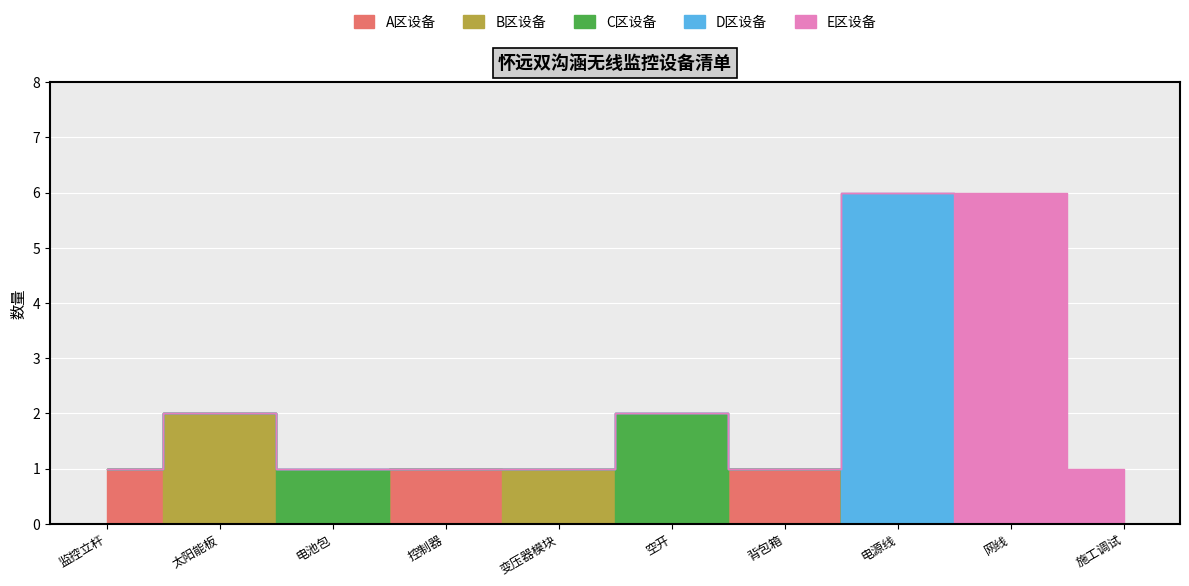

What is the maximum value shown in the chart?

6